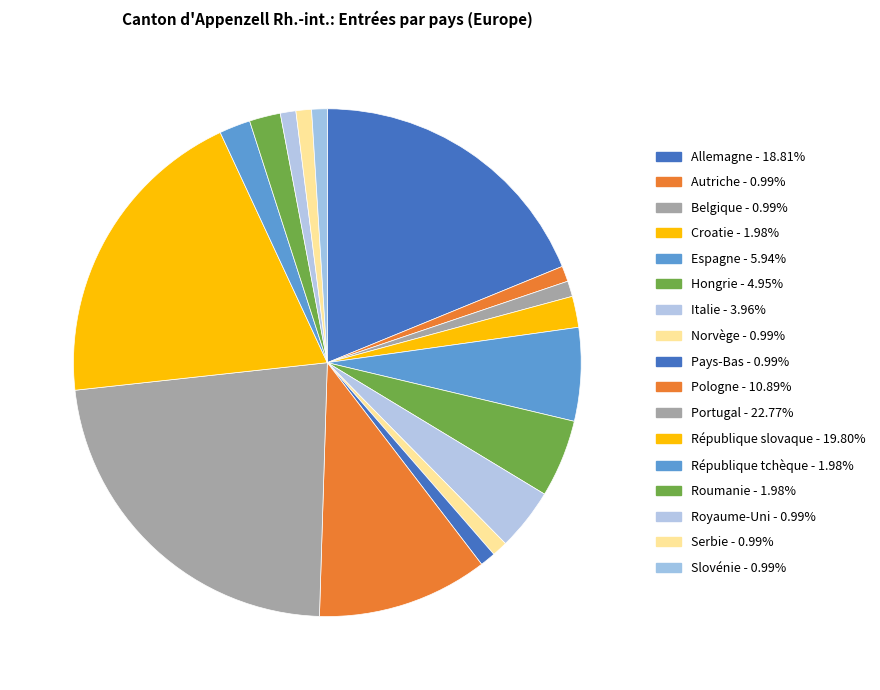

How many segments does this pie chart have?

17